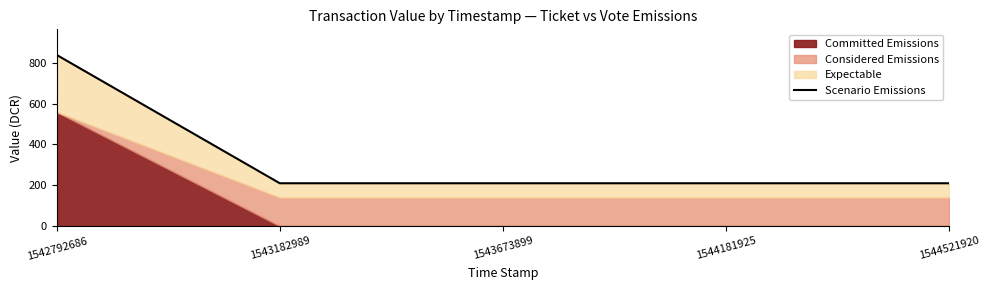

Reading left to right, extract all data points from this chart.

839.2	209.8	209.8	209.8	209.8